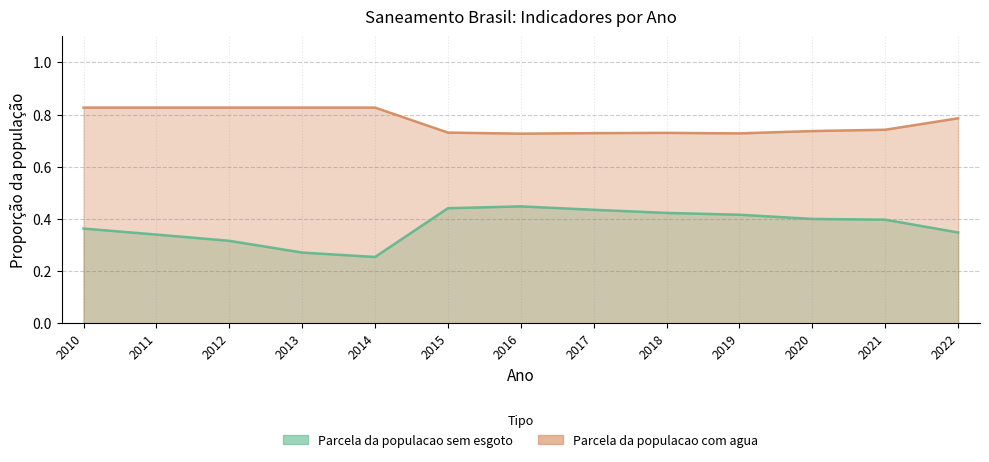

Which series has the widest spread of values?

Parcela da populacao sem esgoto